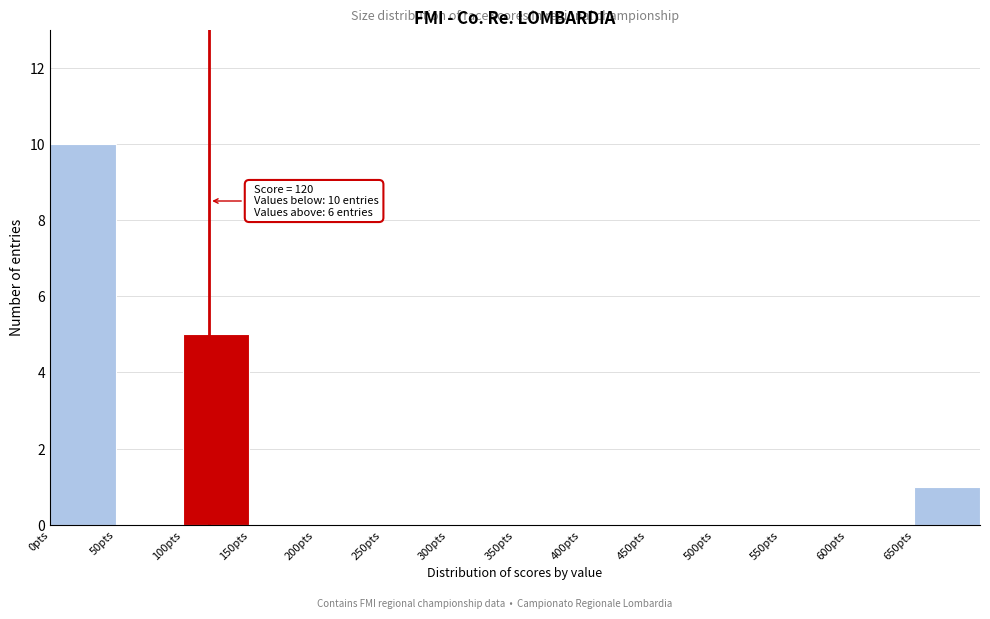

Which range on the x-axis has the tallest bar?

0 to 50